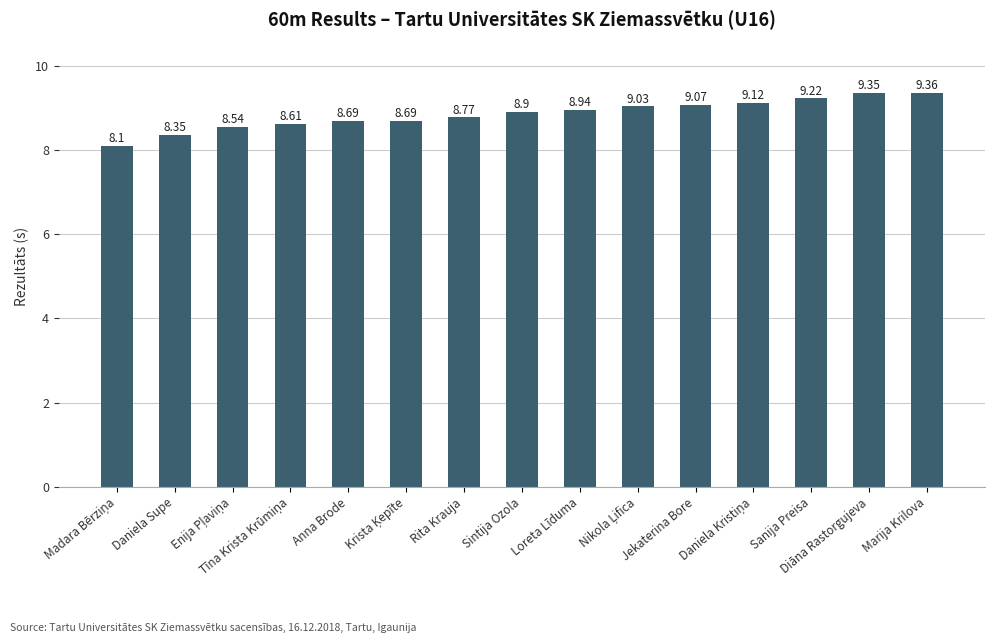

Which category has the highest value across all series?

Marija Krilova